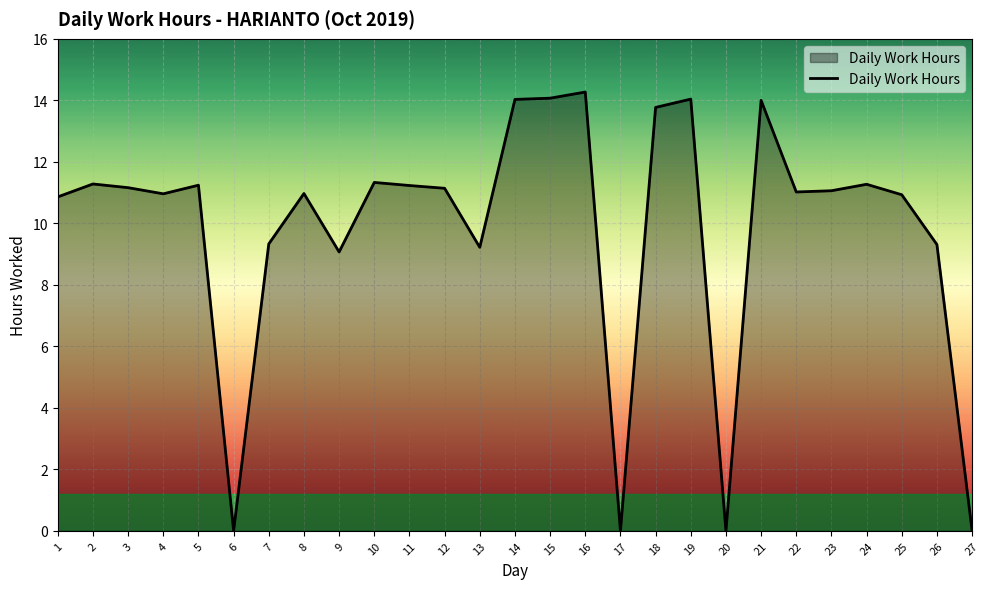

At which label does the data first exceed 11?

2